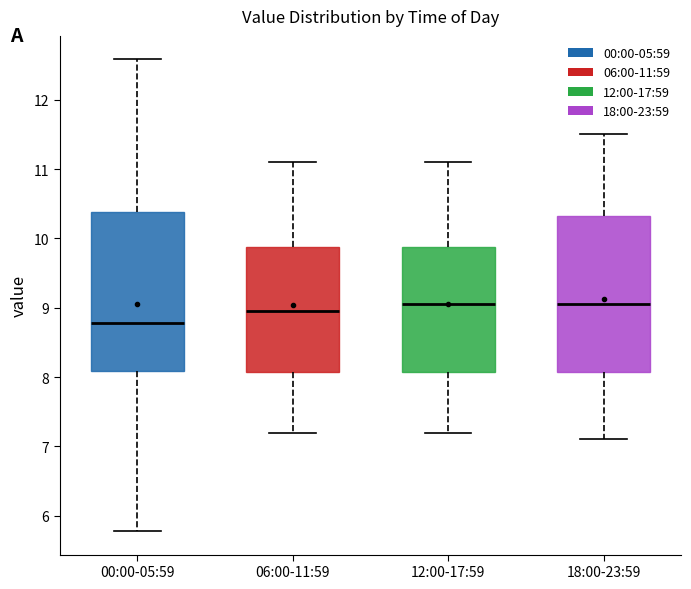

Reading left to right, read every box against the y-axis: the position of its median line, the range the box covers, and the ends of its whiskers. The values are not printed on the chart, so give them approximately, as read against the axis.

00:00-05:59: median 8.8, box 8.1 to 10.4, whiskers 5.8 to 12.6
06:00-11:59: median 9.0, box 8.1 to 9.9, whiskers 7.2 to 11.1
12:00-17:59: median 9.1, box 8.1 to 9.9, whiskers 7.2 to 11.1
18:00-23:59: median 9.1, box 8.1 to 10.3, whiskers 7.1 to 11.5